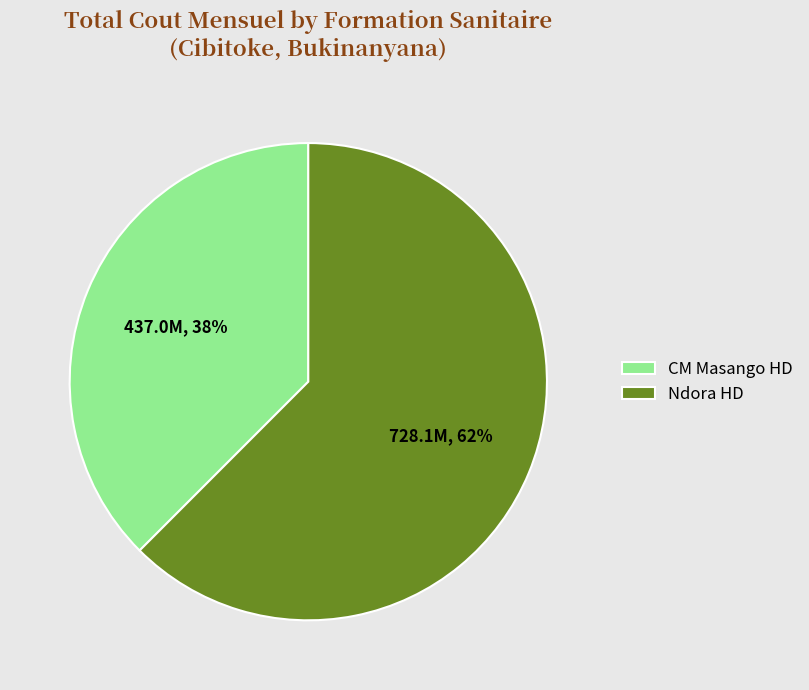

What is the smallest slice in the pie chart?

CM Masango HD